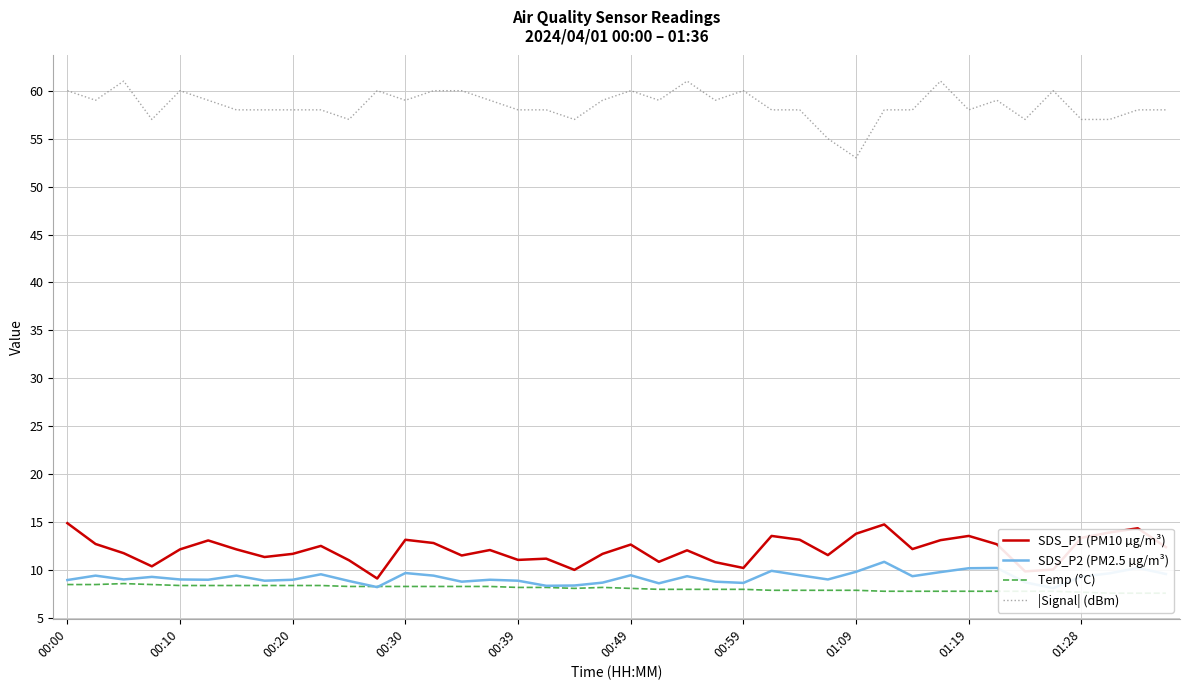

What are all the series names shown in the legend?

SDS_P1 (PM10 µg/m³), SDS_P2 (PM2.5 µg/m³), Temp (°C), |Signal| (dBm)